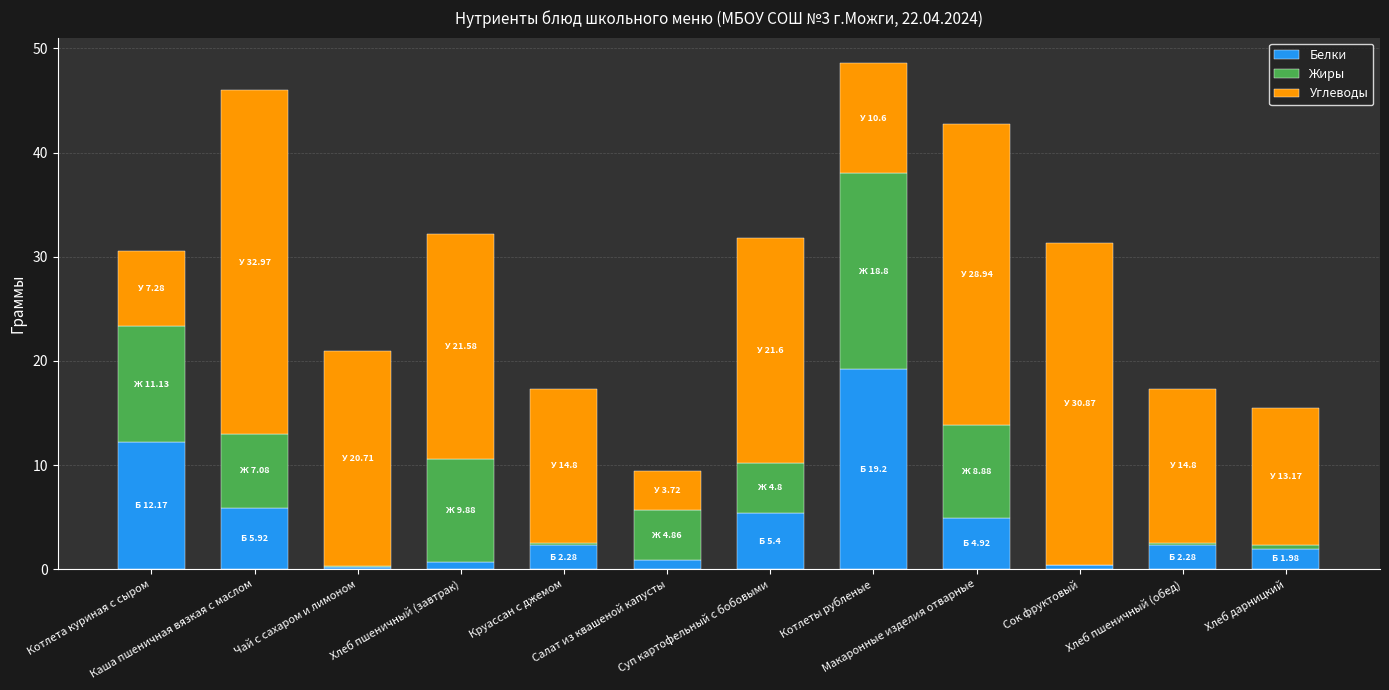

What are all the series names shown in the legend?

Белки, Жиры, Углеводы